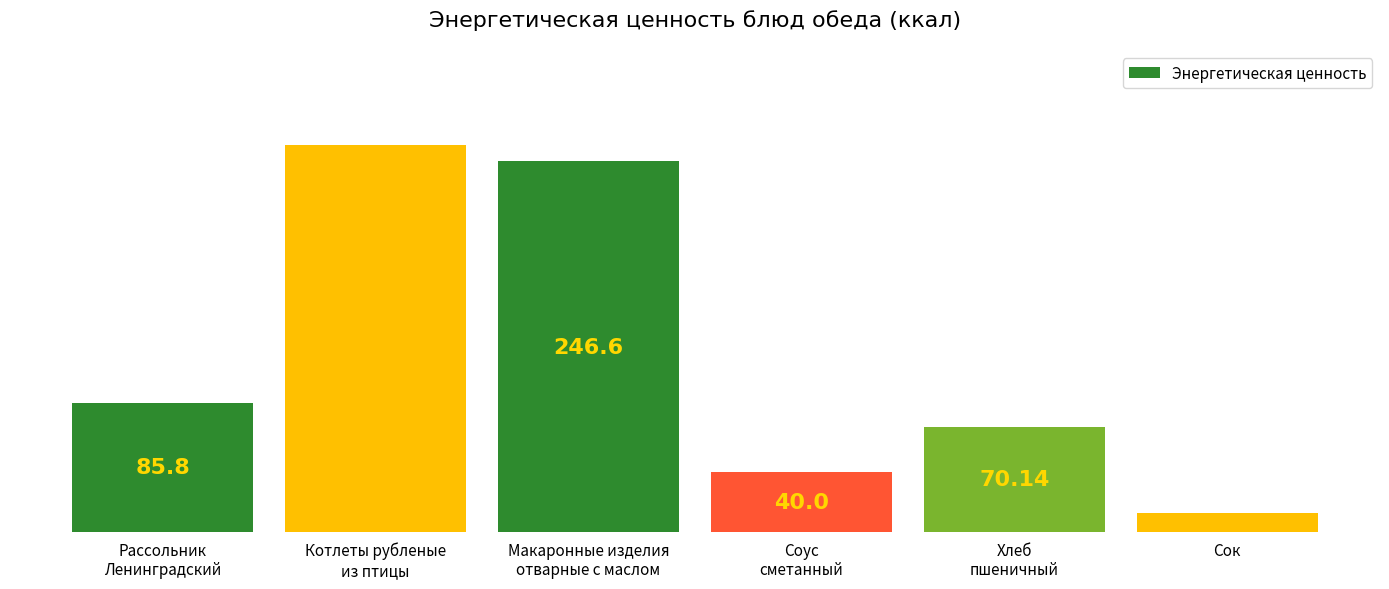

What is the sum of the values at Соус
сметанный and Макаронные изделия
отварные с маслом?

286.6